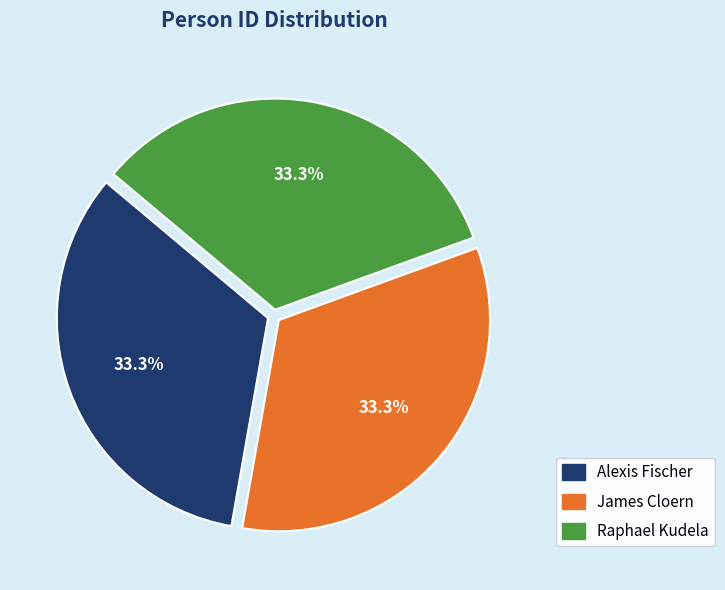

What is the ratio of the value at Alexis Fischer to the value at Raphael Kudela?

1.0